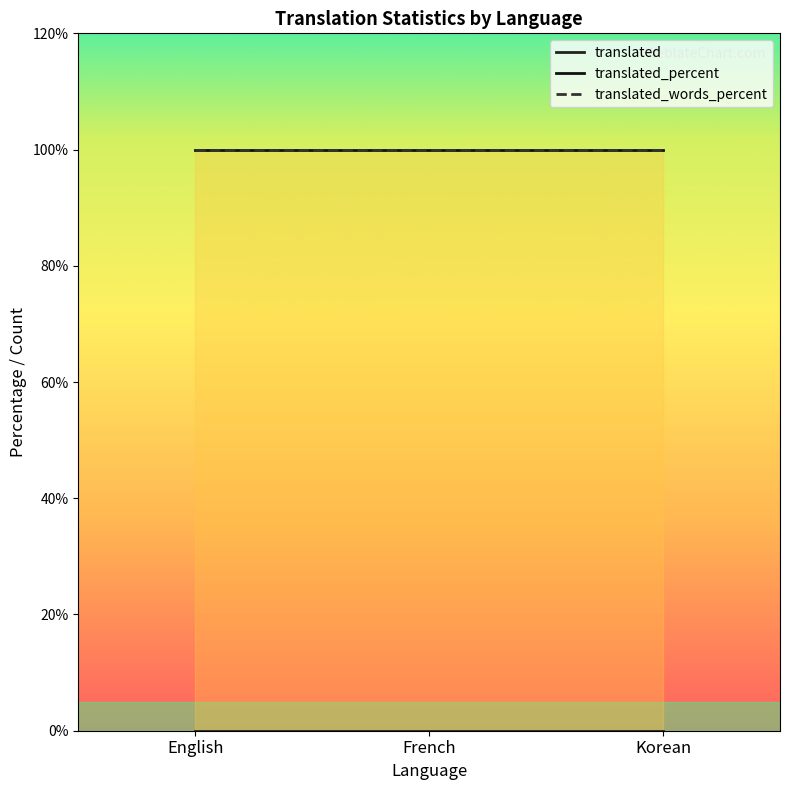

The value of translated_percent at French is 172. True or false?

False